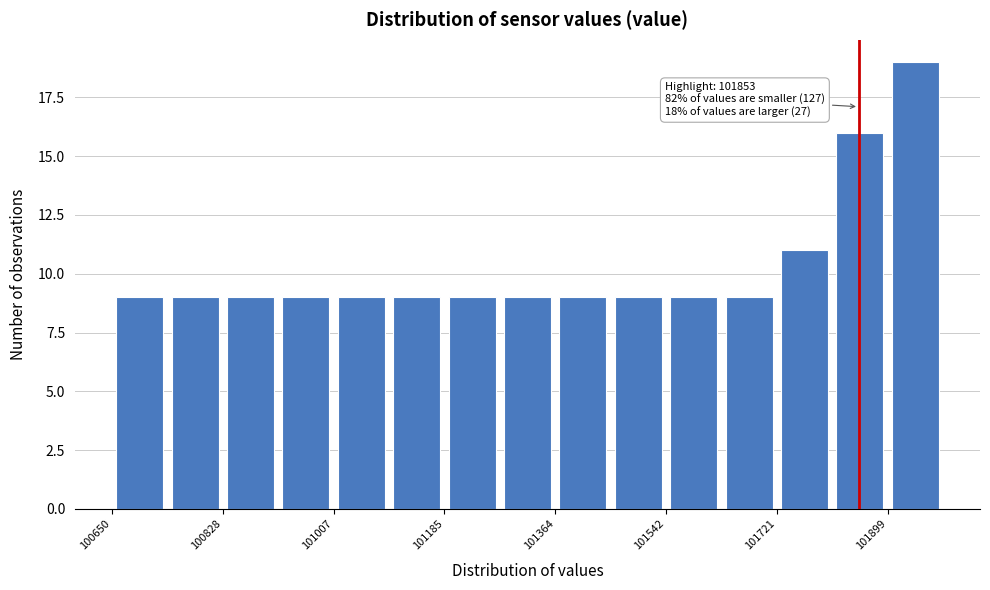

Which range on the x-axis has the tallest bar?

101900 to 101980